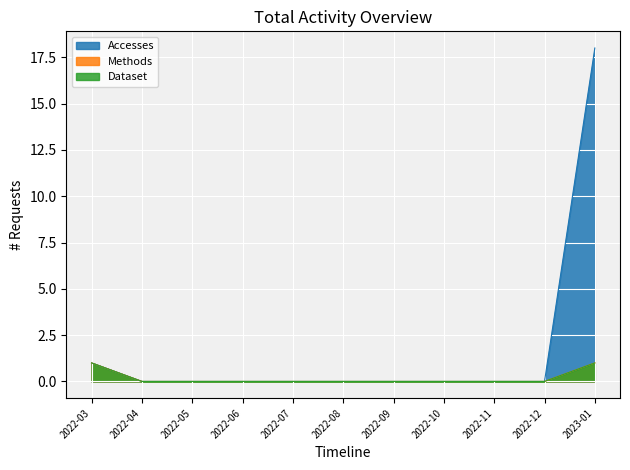

Between 2022-07 and 2023-01, which is larger?

2023-01